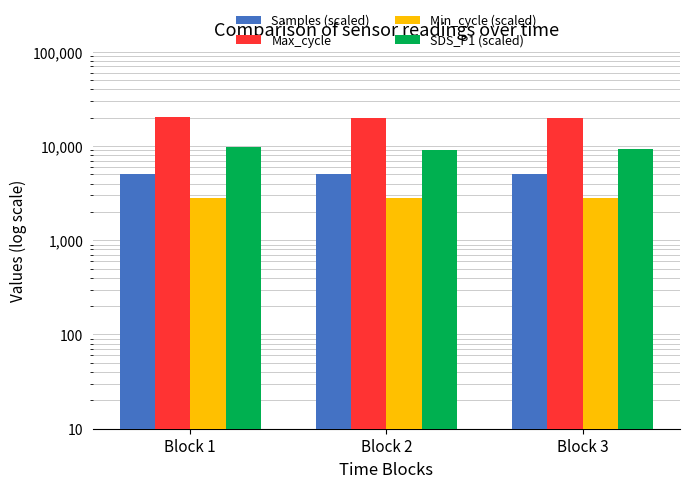

Reading right to left, what are all the values shown in this chart?

Samples (scaled): Block 3=4992.3	Block 2=5012.4	Block 1=5014.6
Max_cycle: Block 3=20055.7	Block 2=20060.0	Block 1=20082.0
Min_cycle (scaled): Block 3=2800.0	Block 2=2800.0	Block 1=2800.0
SDS_P1 (scaled): Block 3=9354.0	Block 2=9130.0	Block 1=9691.0